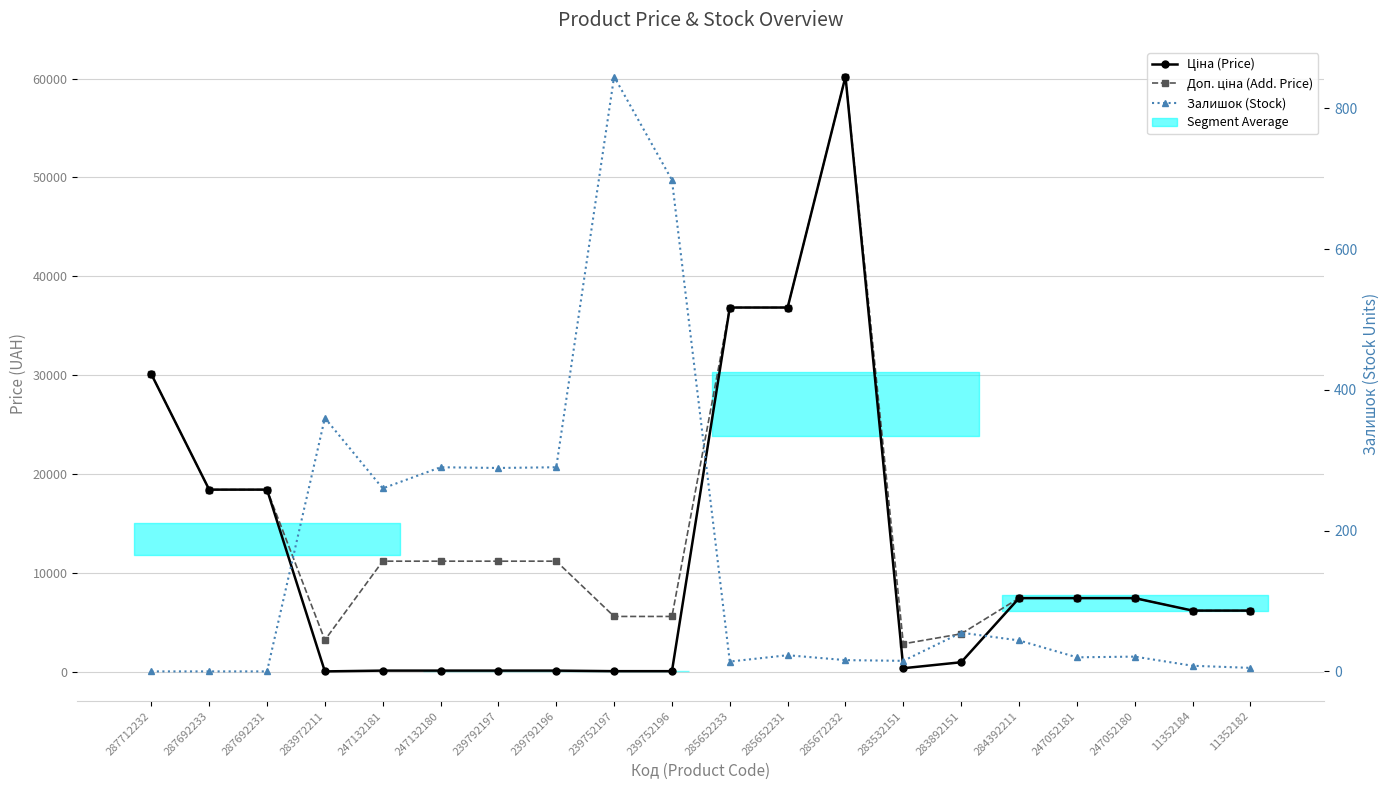

Rank the series by their average value, from lowest to highest.

Залишок (Stock), Ціна (Price), Доп. ціна (Add. Price)